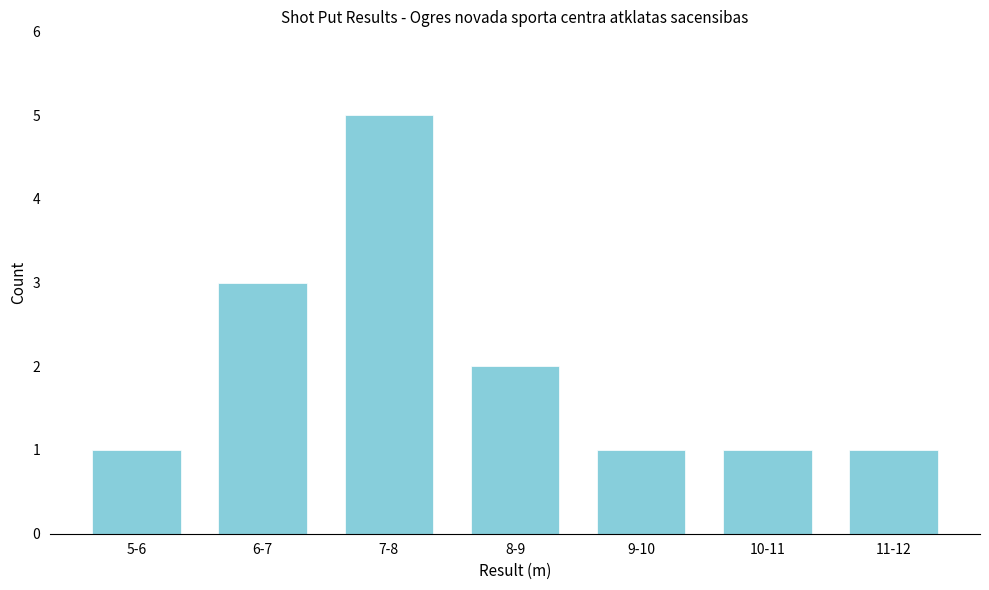

Reading right to left, what are all the values shown in this chart?

1	1	1	2	5	3	1